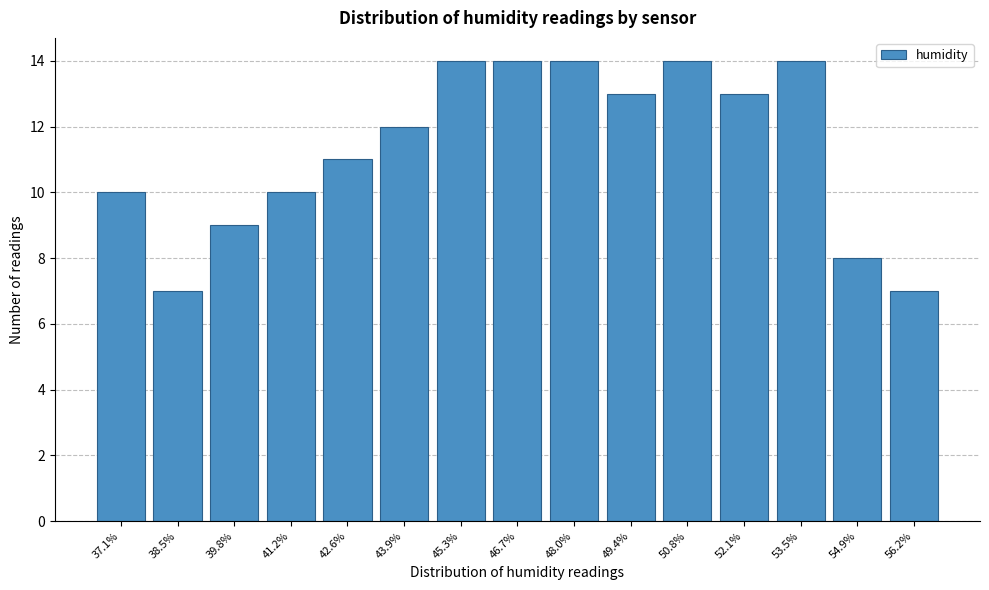

Reading right to left, transcribe all the data shown in this chart.

56.2%=7	54.9%=8	53.5%=14	52.1%=13	50.8%=14	49.4%=13	48.0%=14	46.7%=14	45.3%=14	43.9%=12	42.6%=11	41.2%=10	39.8%=9	38.5%=7	37.1%=10